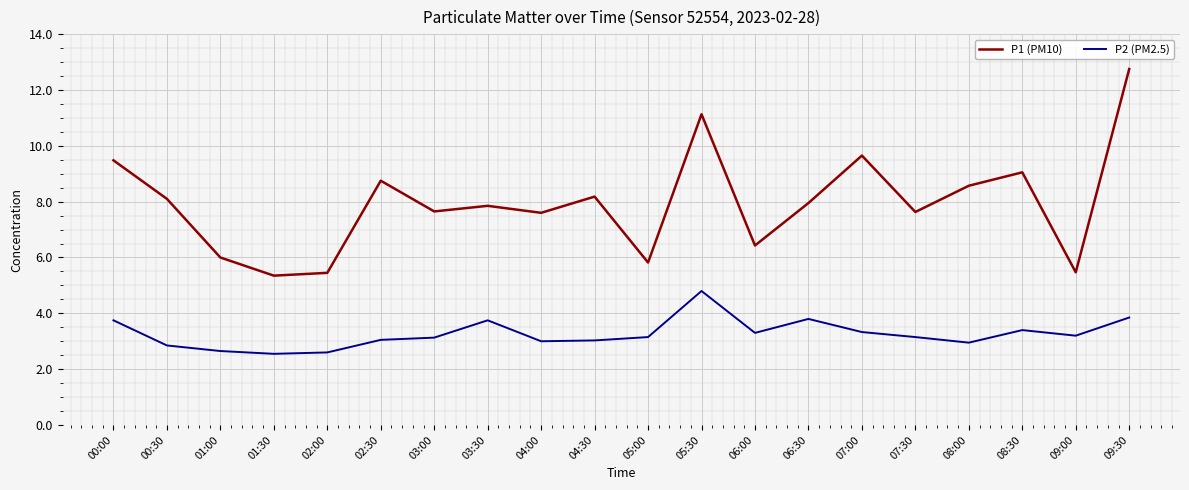

True or false: P1 (PM10) has more than 1 interior local peaks.

True